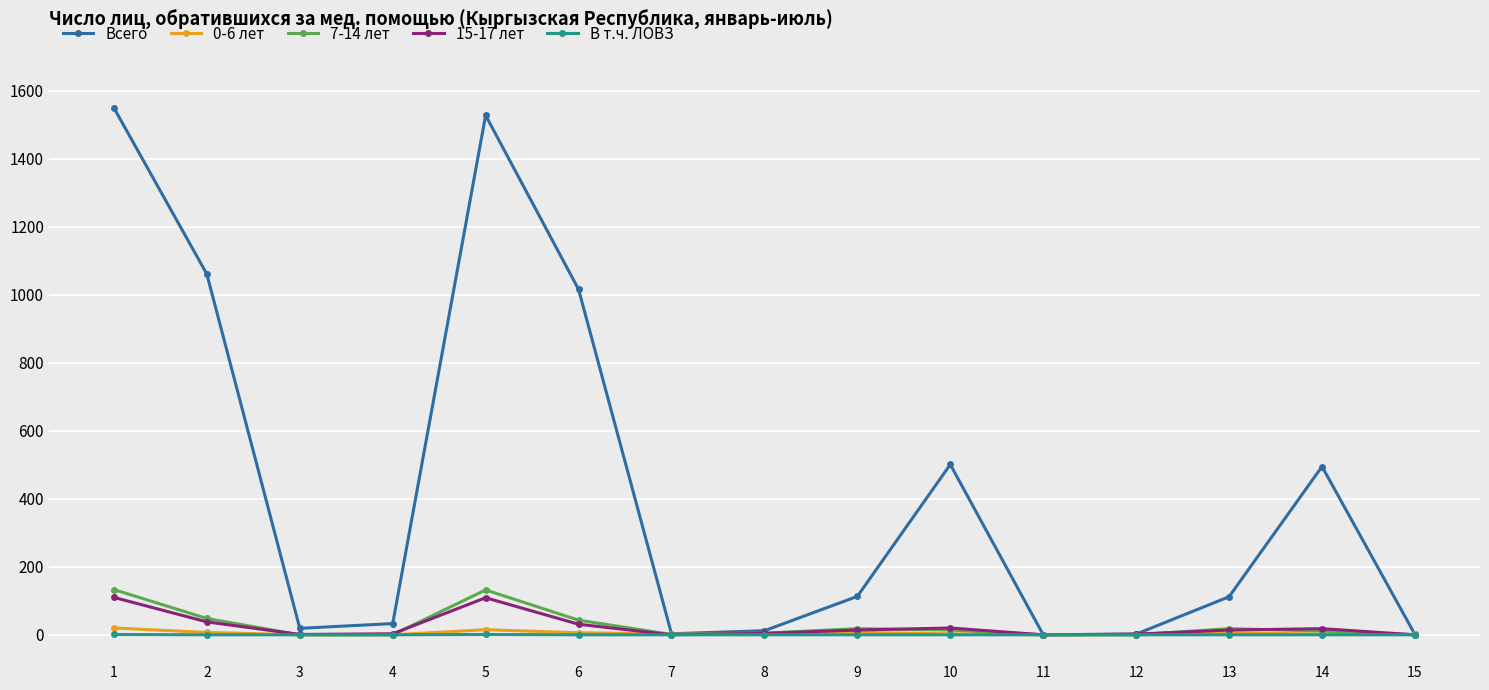

The value of 15-17 лет at 7 is 72. True or false?

False